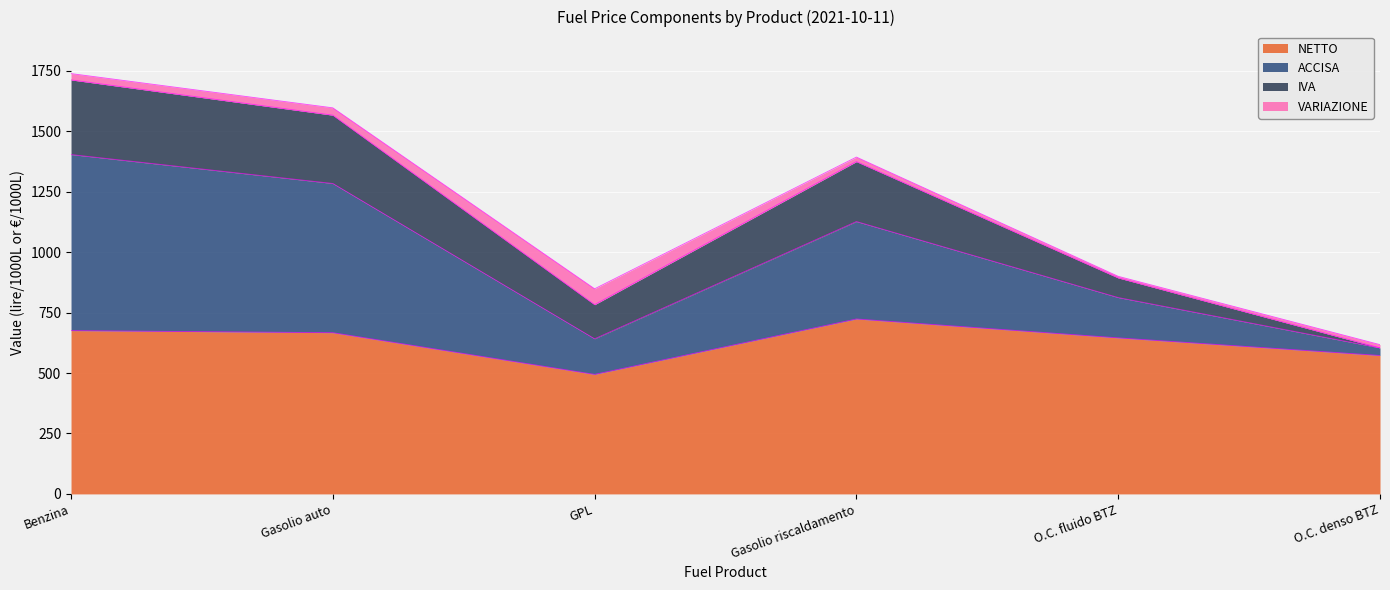

What is the minimum value for NETTO?

494.6